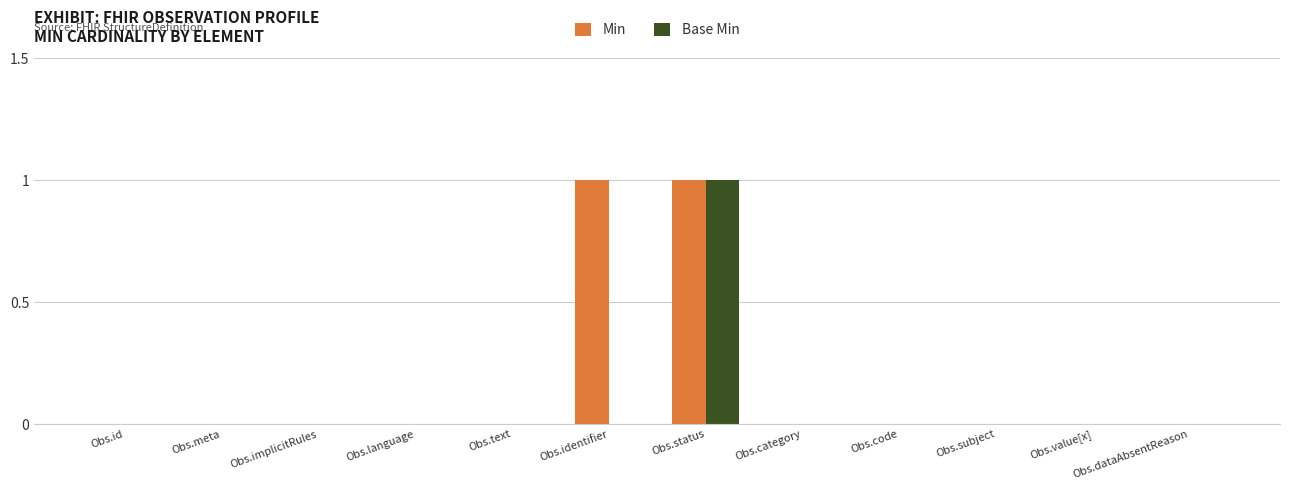

The Base Min series shows 0 at Obs.identifier. True or false?

True